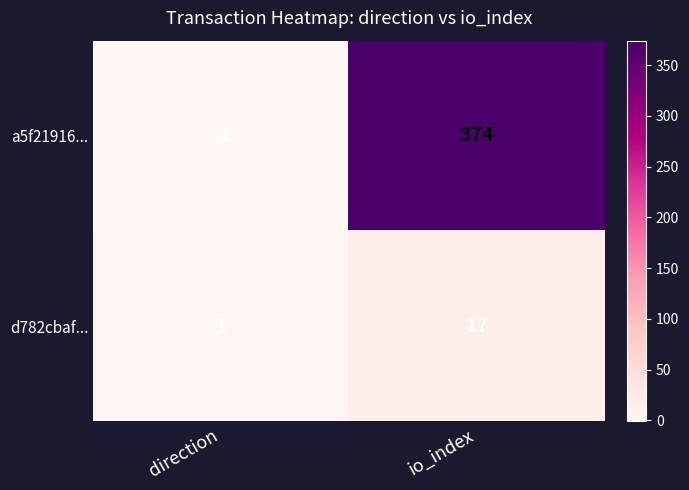

Is it true that d782cbaf... equals 30 at io_index?

False